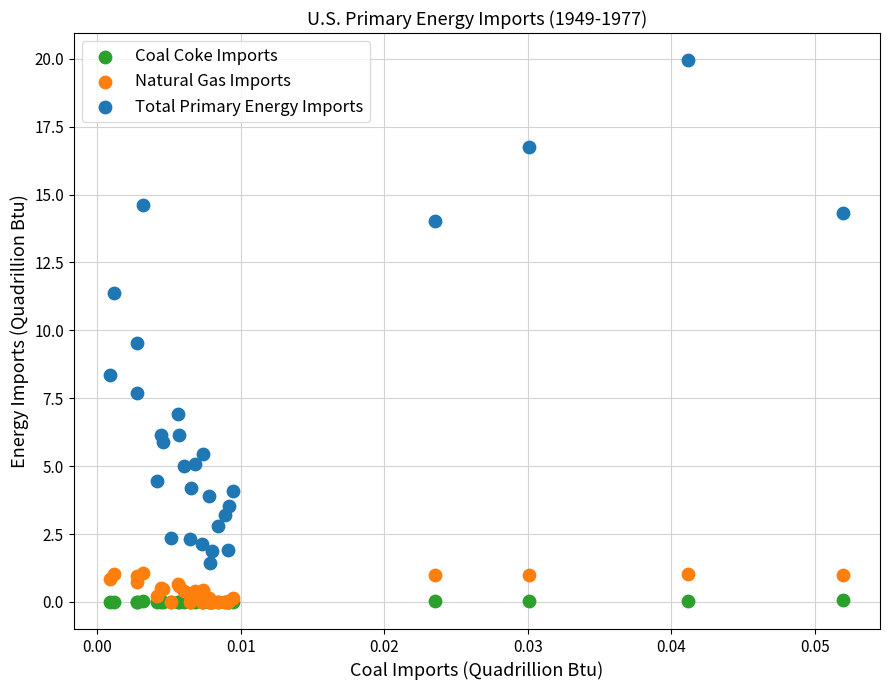

In the Total Primary Energy Imports series, what Y value is closest to 10?

9.5